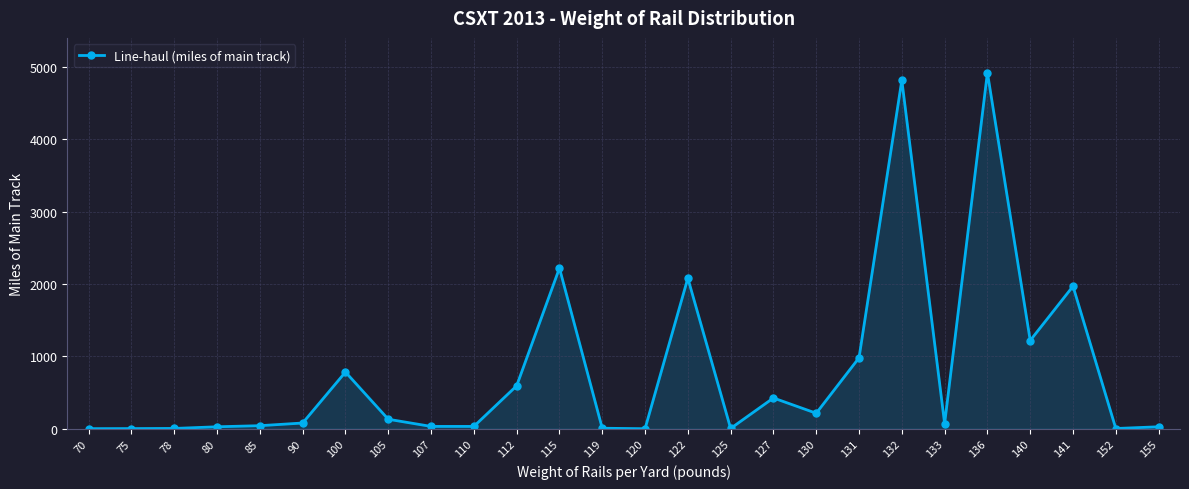

At which label is the value closest to 2460?

115